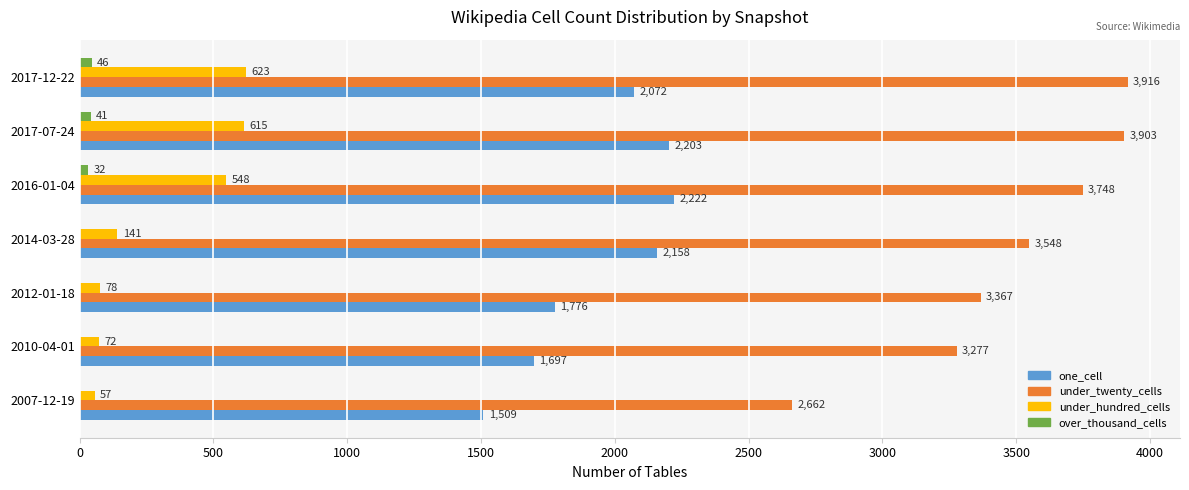

What is the sum of all under_twenty_cells values?

24421